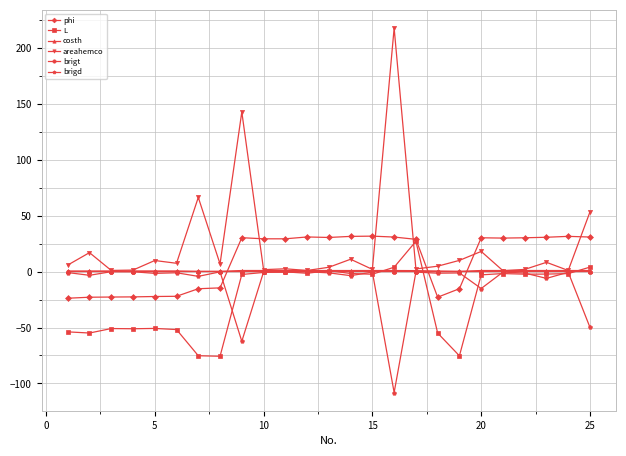

What is the value of the phi point at the 22nd from the left?

30.2